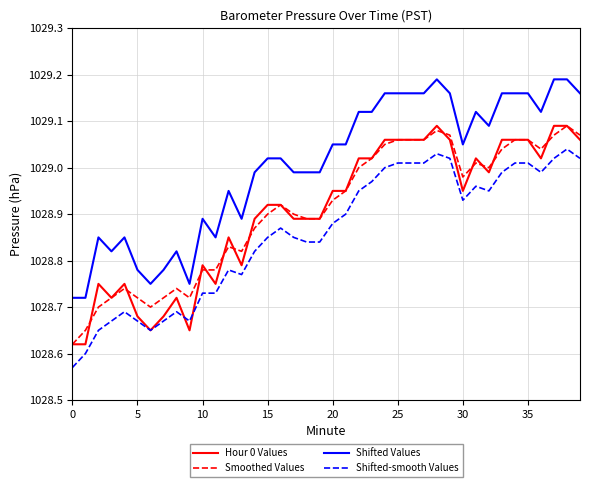

What is the difference between the second highest and second lowest values in the Smoothed Values series?

0.4